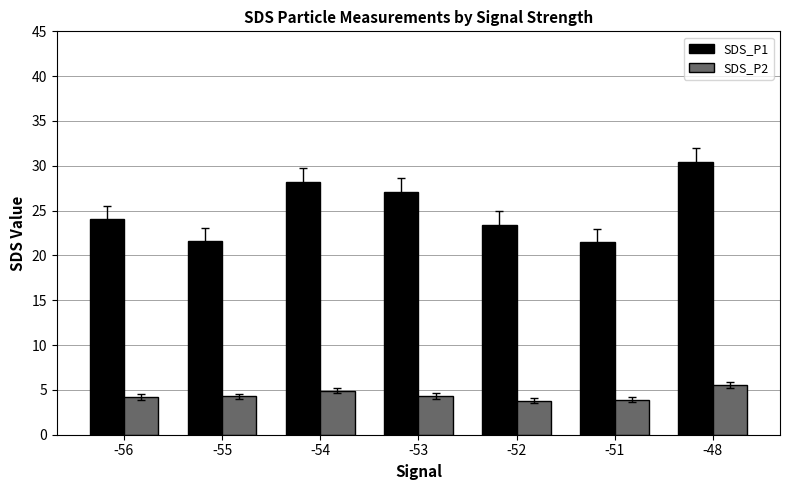

List the series in order of their peak value, highest first.

SDS_P1, SDS_P2